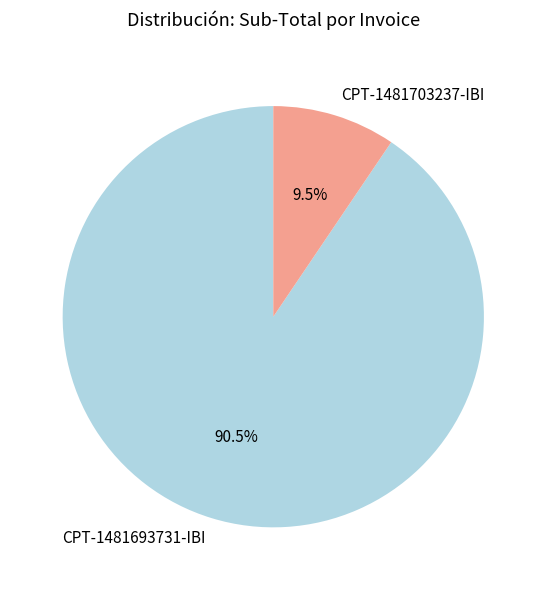

What percentage is NOT represented by CPT-1481703237-IBI?

90.5%